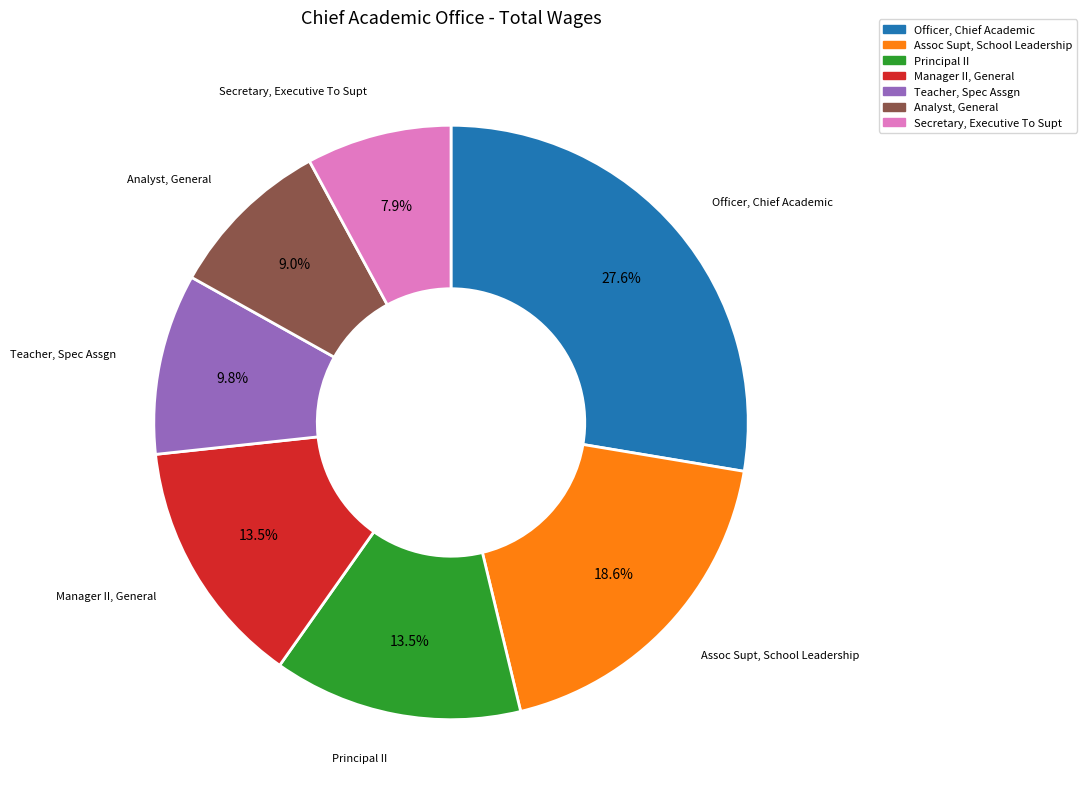

True or false: Secretary, Executive To Supt accounts for 18% of the total.

False